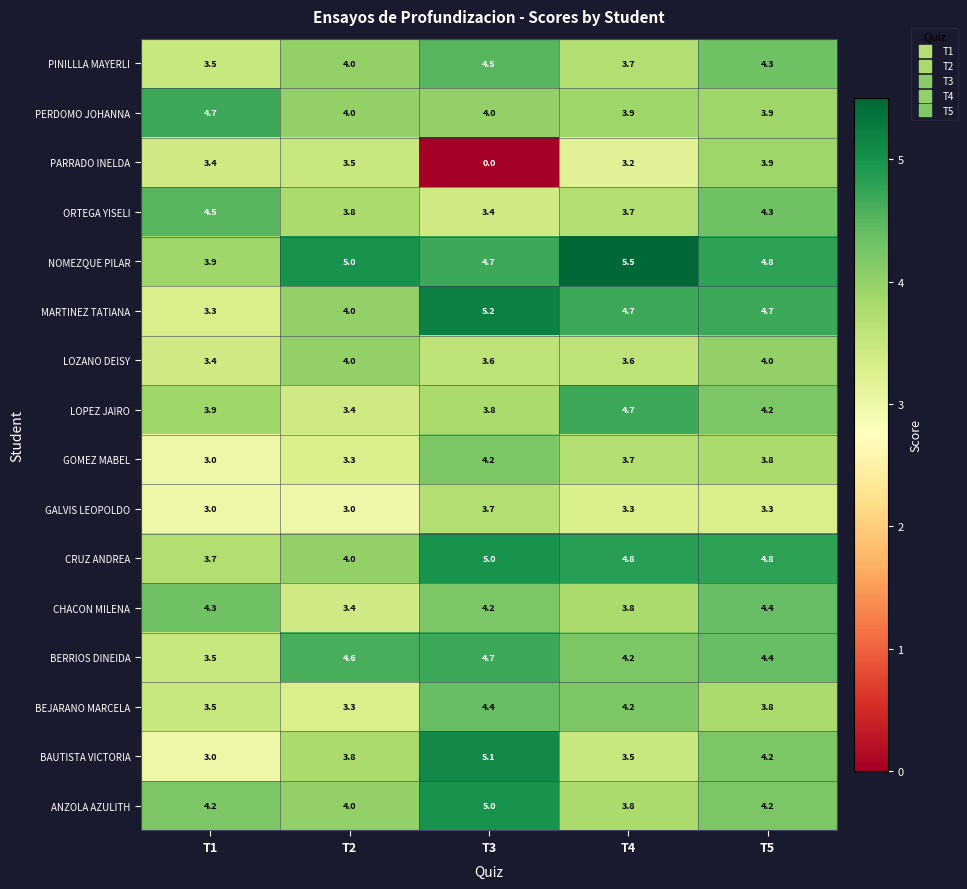

Which series has the largest range (max minus min)?

PARRADO INELDA